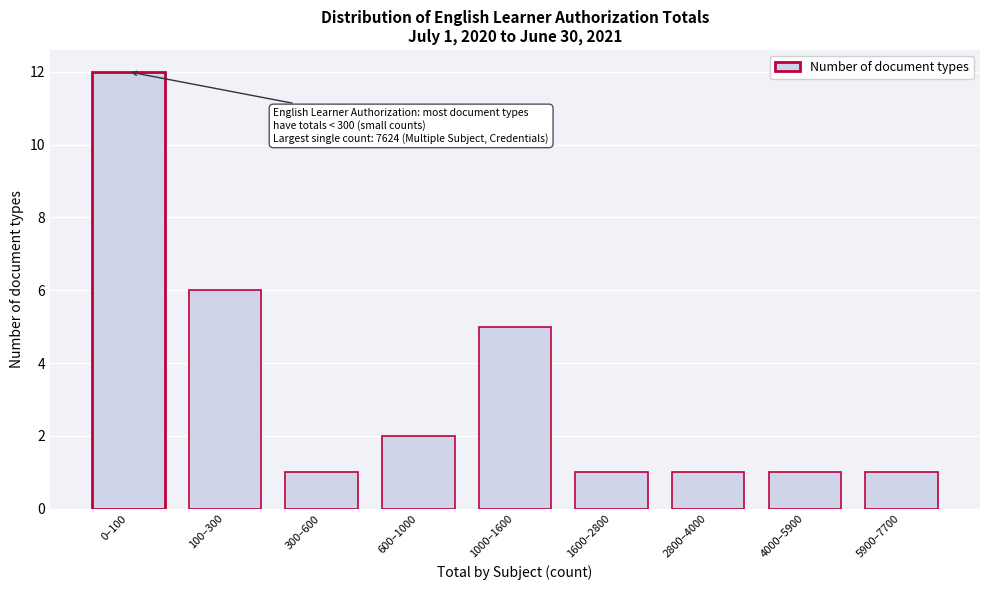

Reading left to right, list all the values displayed in this chart.

0–100=12	100–300=6	300–600=1	600–1000=2	1000–1600=5	1600–2800=1	2800–4000=1	4000–5900=1	5900–7700=1